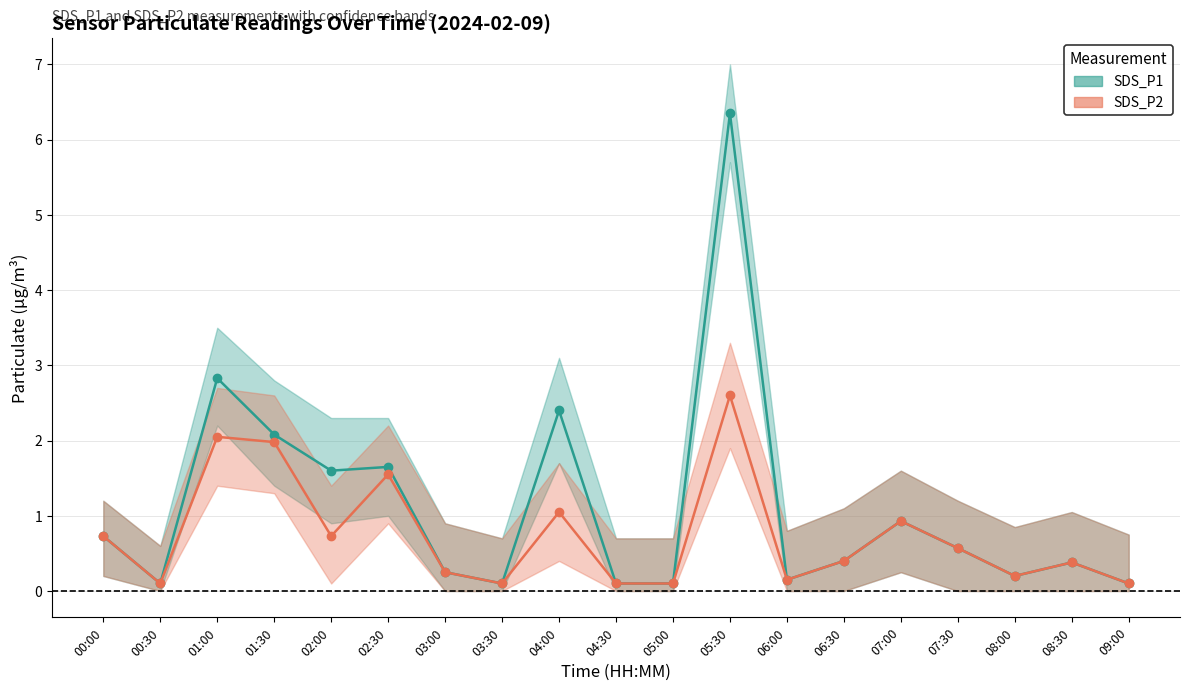

Which series has the largest total across all categories?

SDS_P1_line